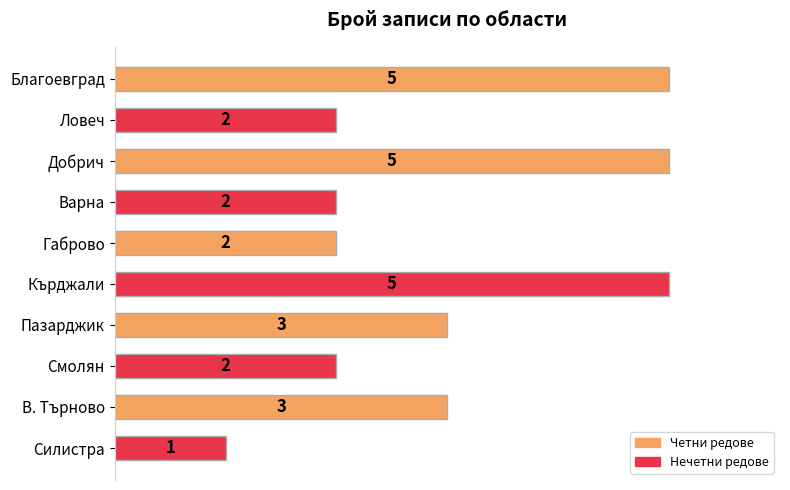

What is the minimum value shown in the chart?

1